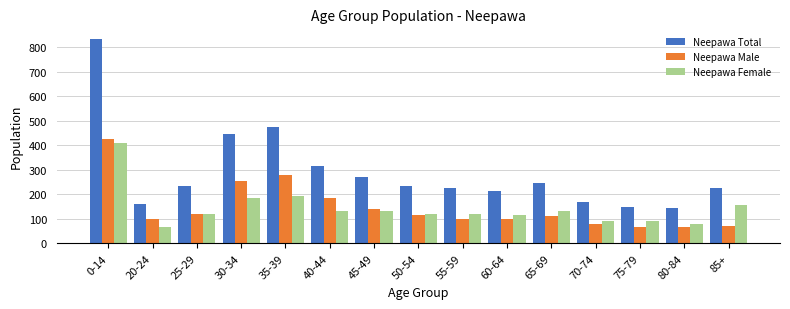

Reading left to right, transcribe all the data shown in this chart.

Neepawa Total: 835	160	235	445	475	315	270	235	225	215	245	170	150	145	225
Neepawa Male: 425	100	120	255	280	185	140	115	100	100	110	80	65	65	70
Neepawa Female: 410	65	120	185	195	130	130	120	120	115	130	90	90	80	155